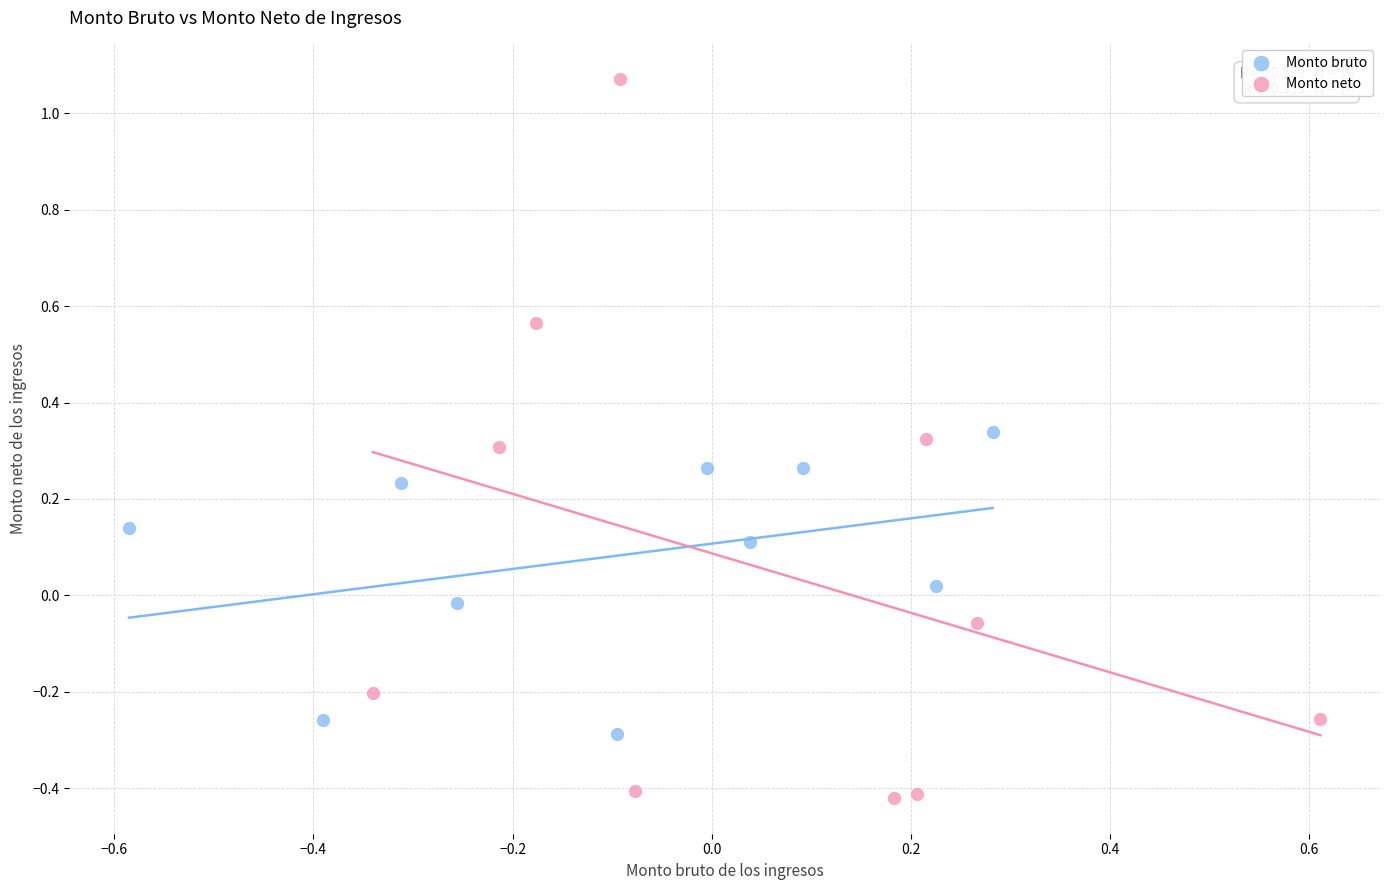

What are all the series names shown in the legend?

Monto bruto, Monto neto